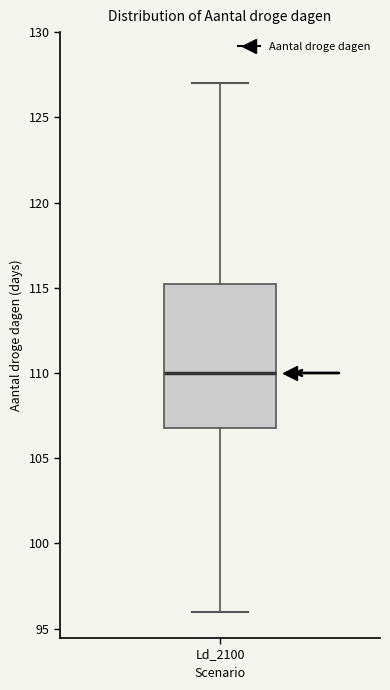

Read this box plot against the y-axis: the position of the median line, the range covered by the box, and the ends of both whiskers. The values are not printed on the chart, so give them approximately, as read against the axis.

median 110.0, box 107.0 to 115.5, whiskers 96.0 to 127.0